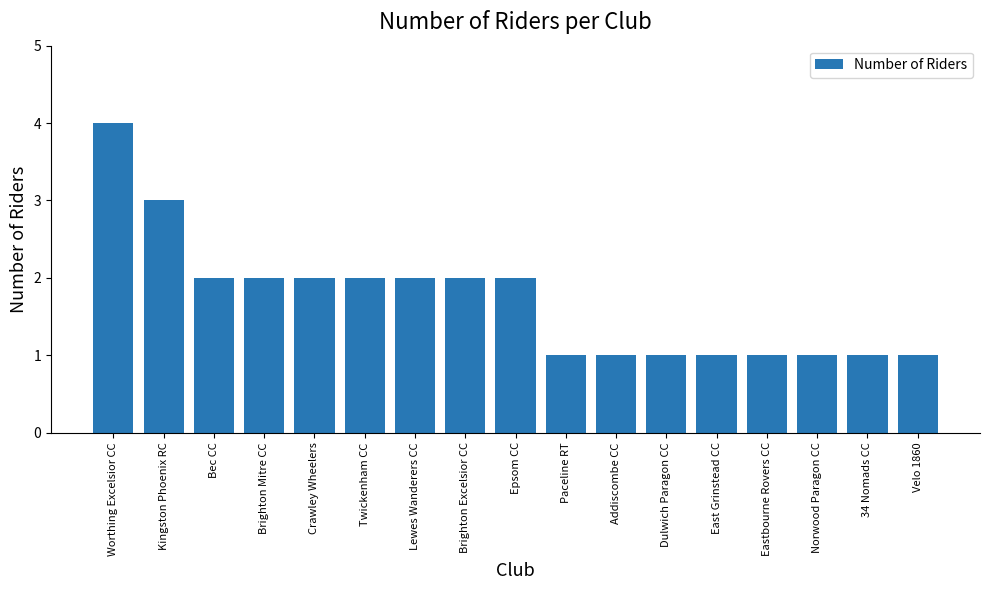

Is it true that the value at Dulwich Paragon CC is 1?

True